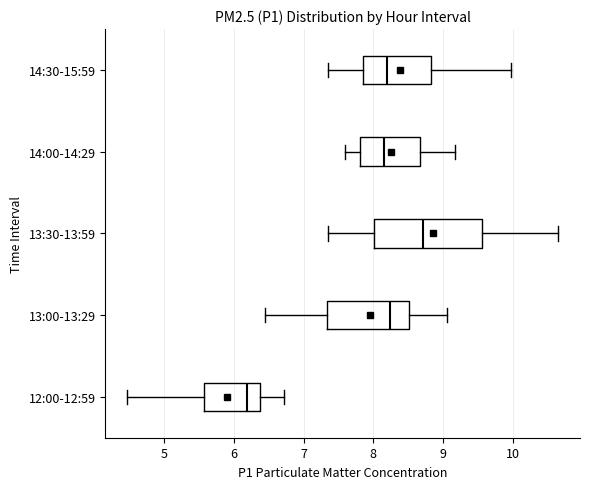

Reading bottom to top, transcribe this box plot: for each box, give where its median line is, the range the box spans, and where its two whiskers end, as read against the x-axis. The values are not printed on the chart, so give them approximately, as read against the axis.

12:00-12:59: median 6.2, box 5.6 to 6.4, whiskers 4.5 to 6.7
13:00-13:29: median 8.2, box 7.3 to 8.5, whiskers 6.5 to 9.1
13:30-13:59: median 8.7, box 8.0 to 9.6, whiskers 7.4 to 10.7
14:00-14:29: median 8.2, box 7.8 to 8.7, whiskers 7.6 to 9.2
14:30-15:59: median 8.2, box 7.8 to 8.8, whiskers 7.4 to 10.0